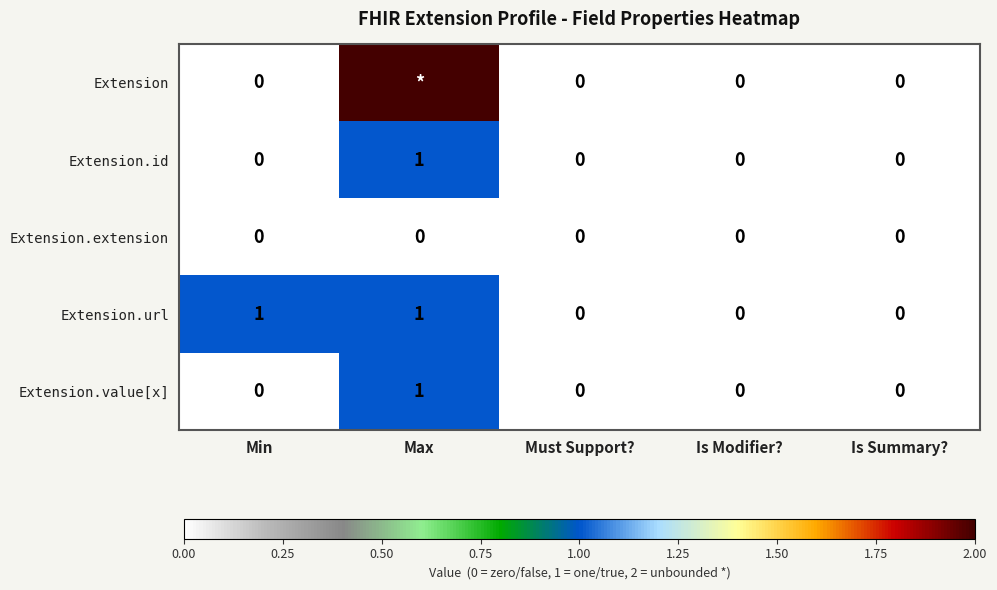

Which label corresponds to the largest value in the chart?

Max